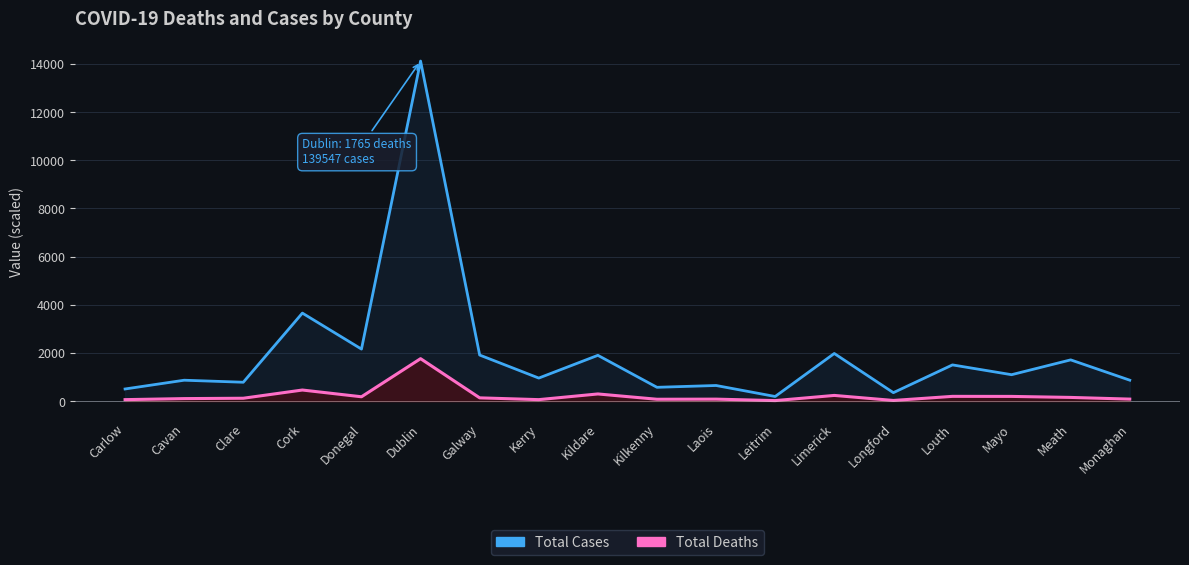

At which category is the sum across all series the highest?

Dublin